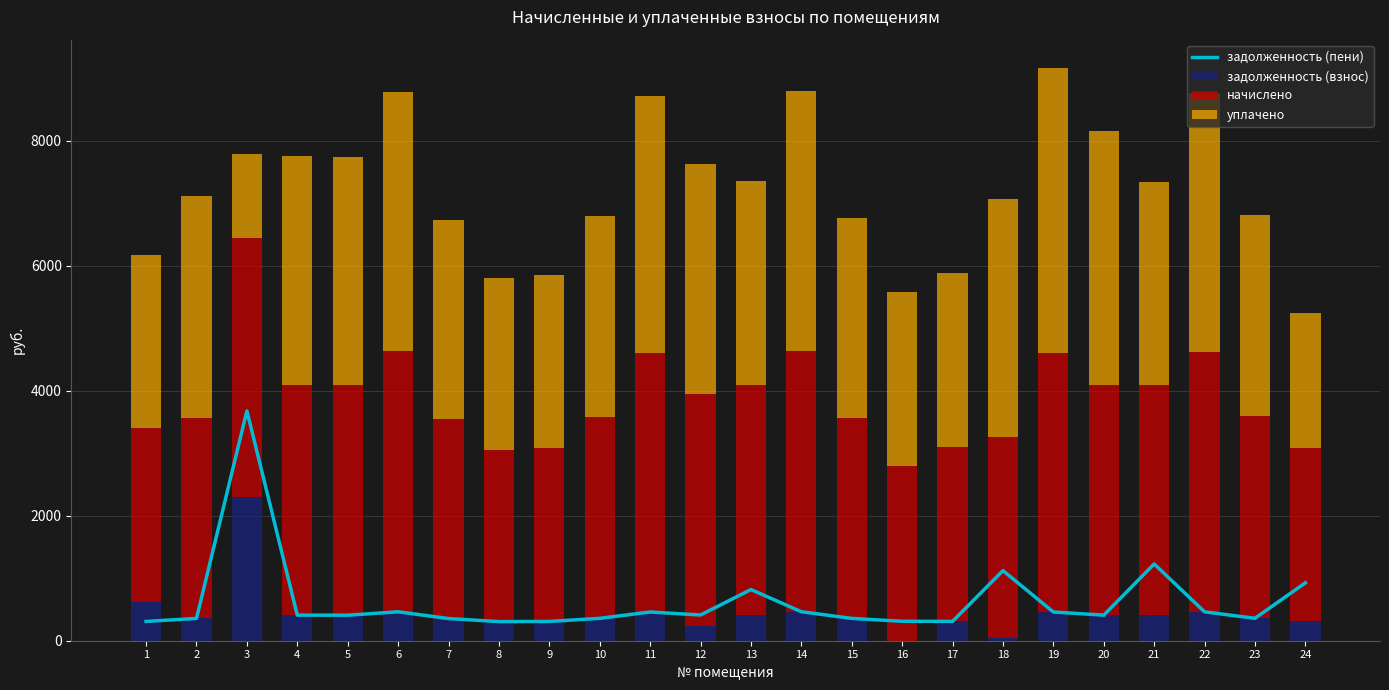

How many data points in задолженность (взнос) are above 408?

12